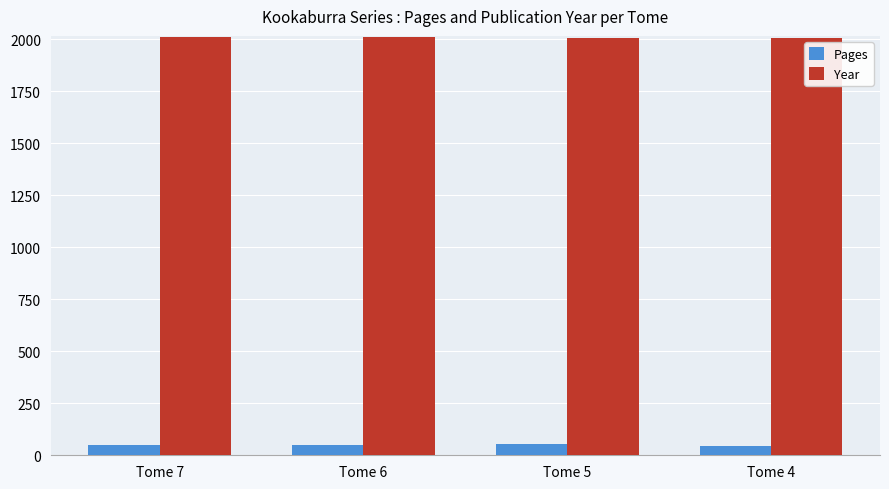

What is the difference between the highest and lowest values at Tome 5?

1952